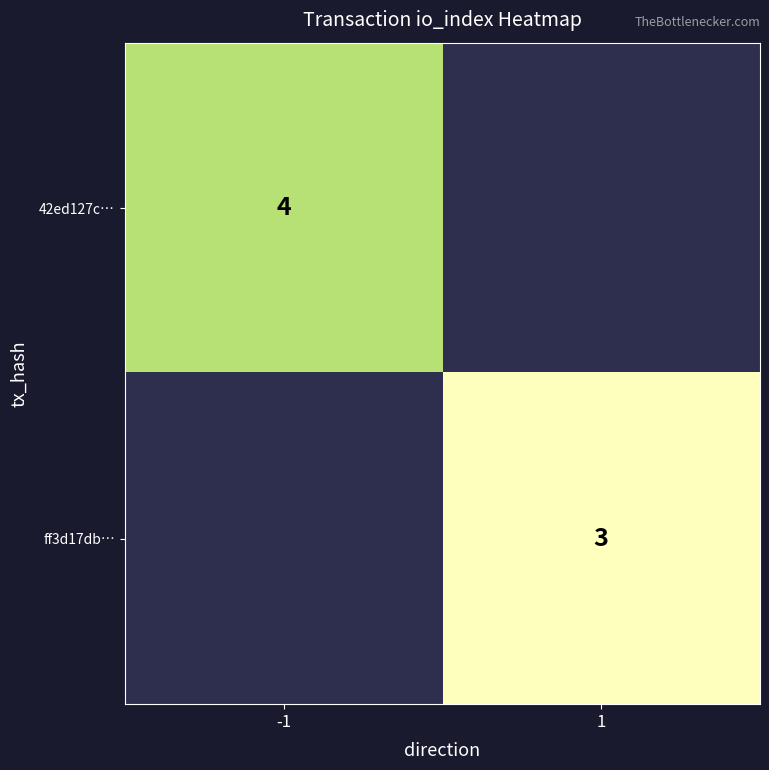

The value of 42ed127c… at -1 is 1.2. True or false?

False